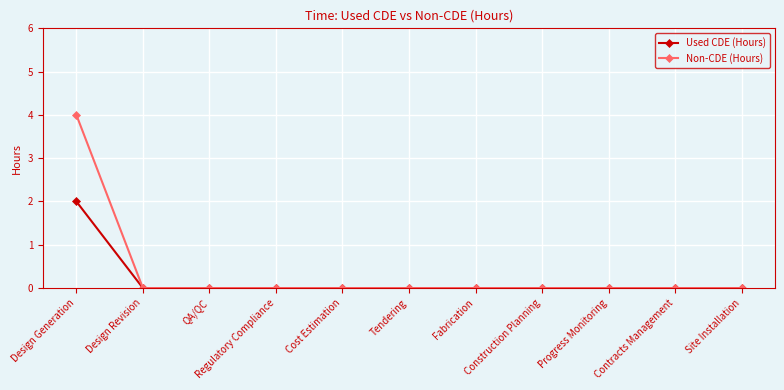

How many lines are shown in the chart?

2